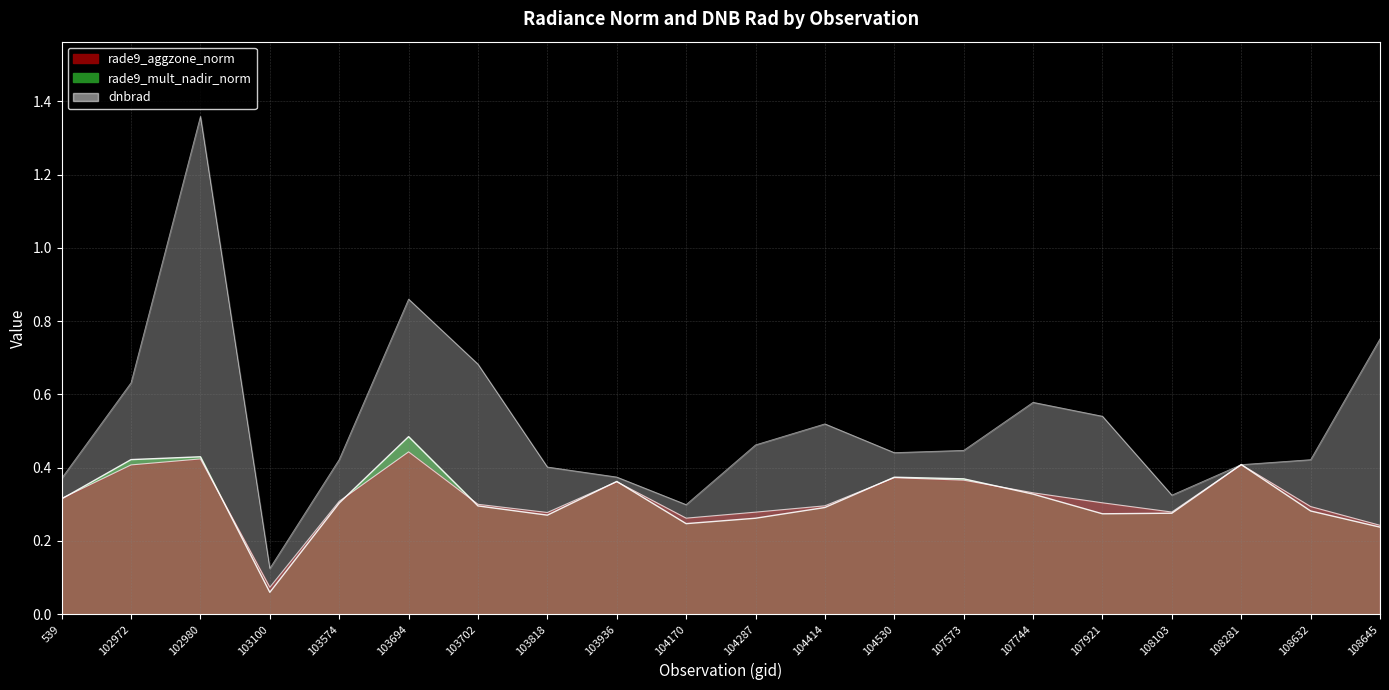

Is the value of rade9_mult_nadir_norm at 103818 greater than the value of rade9_aggzone_norm at 103936?

No